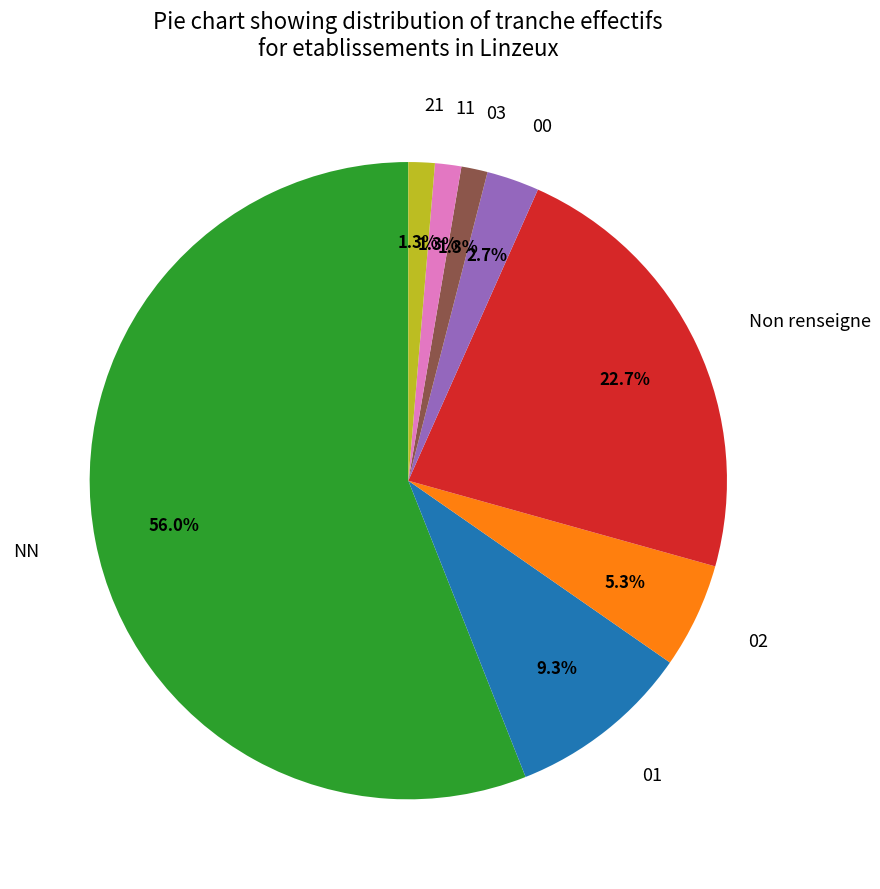

Count the number of slices in the pie.

8